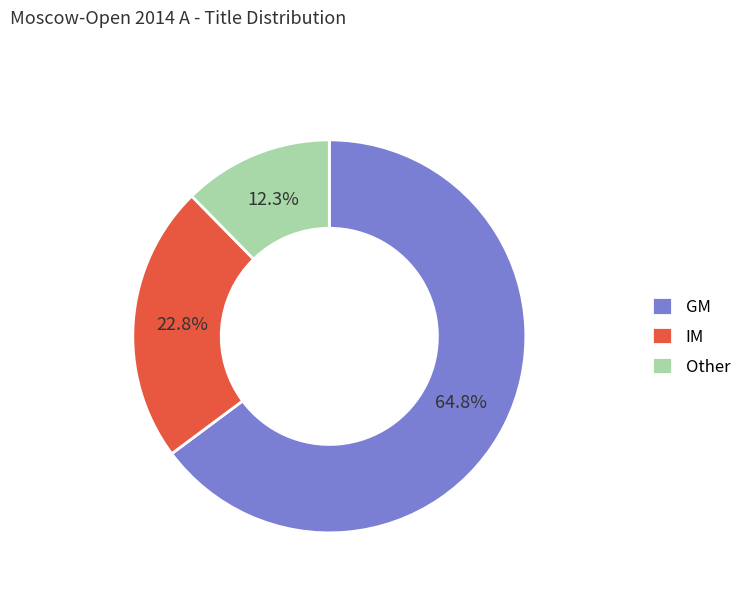

How many slices are in this pie chart?

3